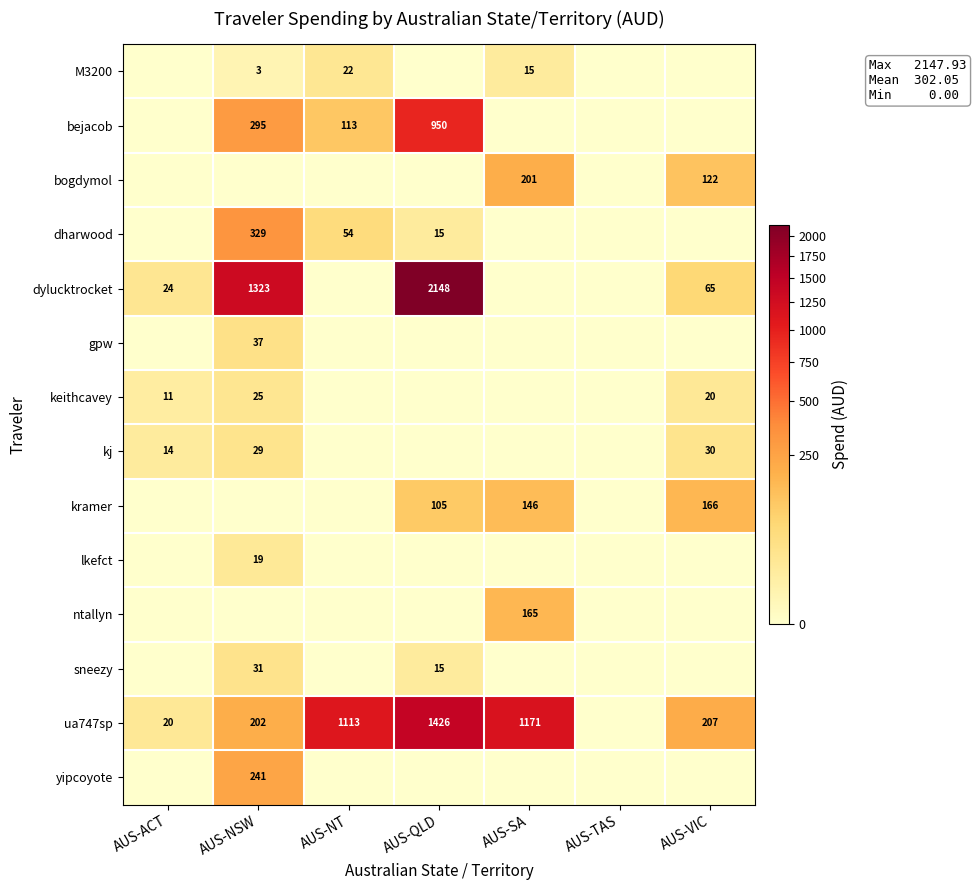

What is the spread (max minus min) of values at AUS-QLD?

2147.9